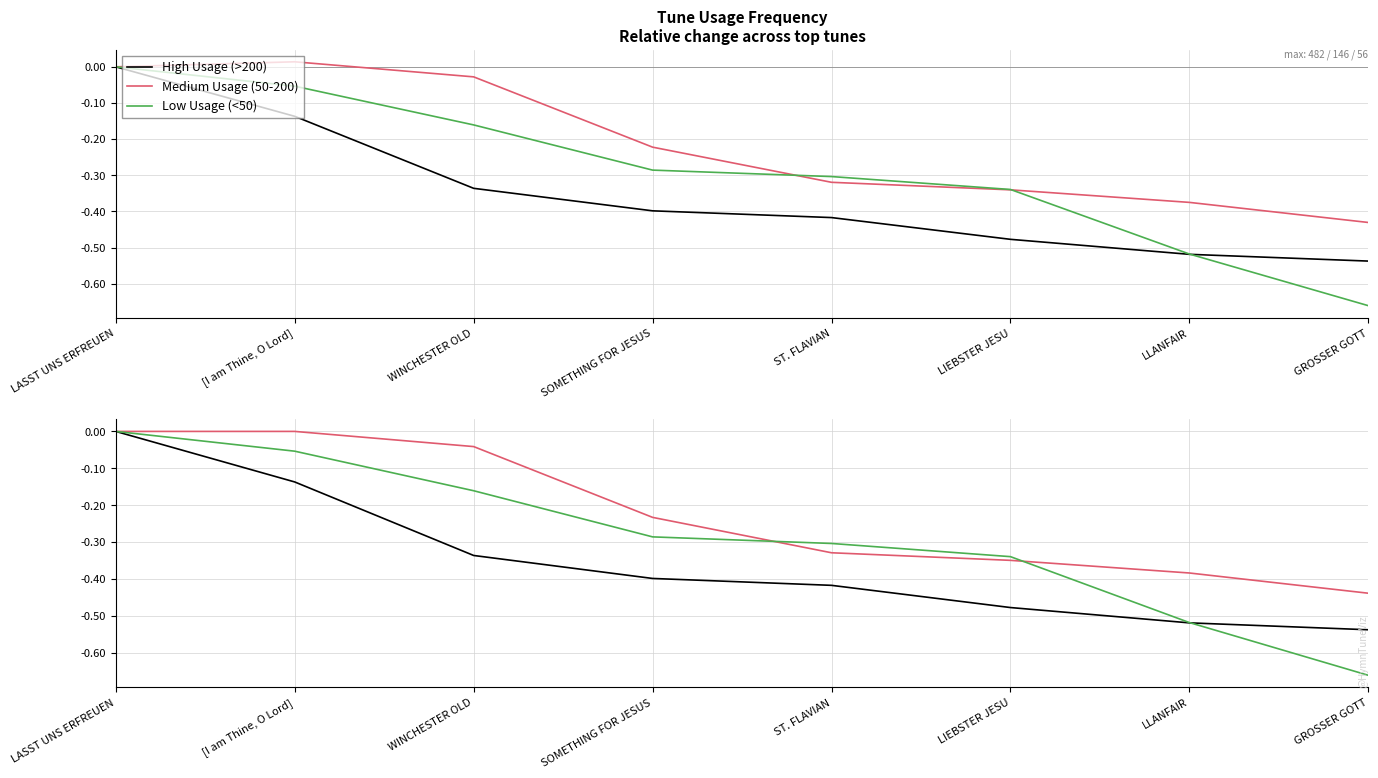

True or false: Medium Usage (50-200) has a value of 0.2 at LASST UNS ERFREUEN.

False